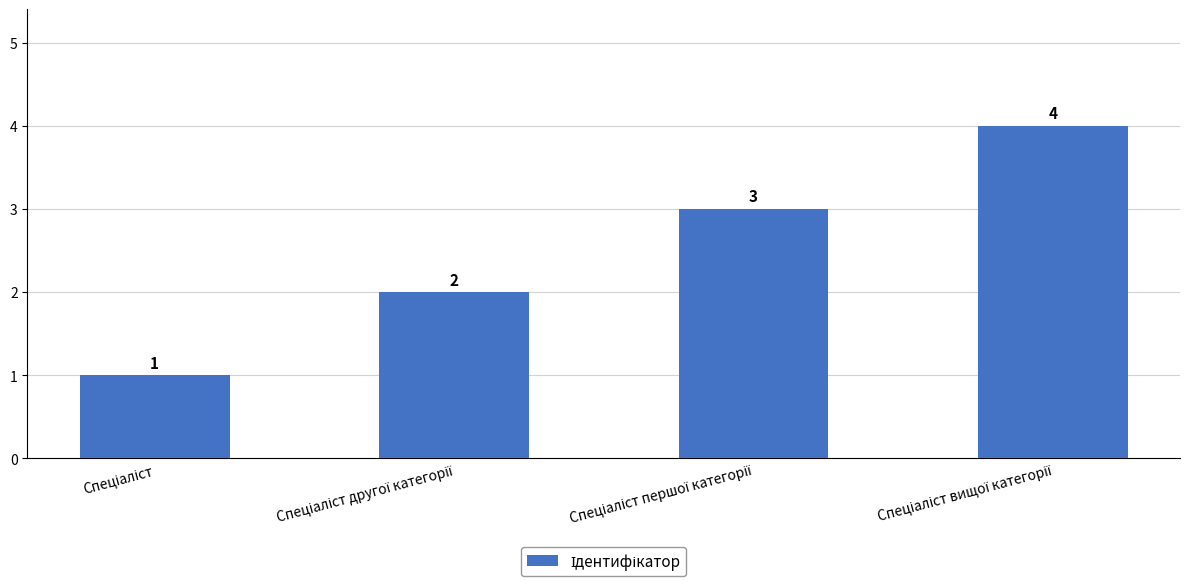

What is the maximum value shown in the chart?

4